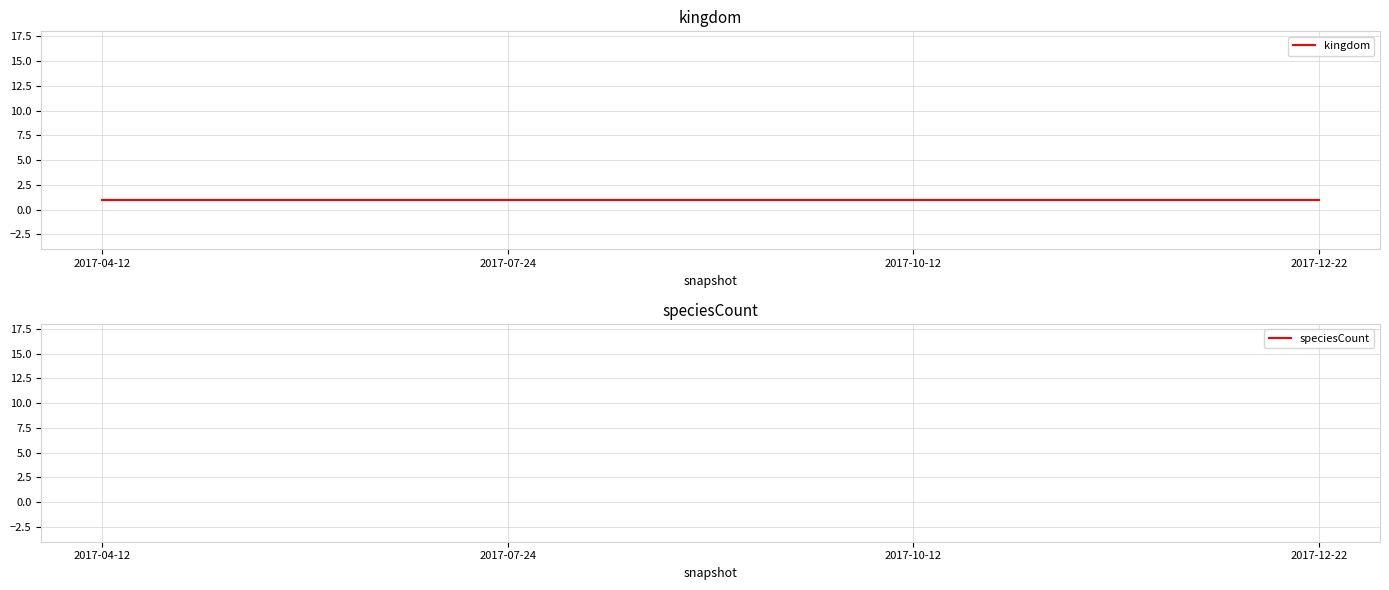

True or false: speciesCount and kingdom intersect in this chart.

False